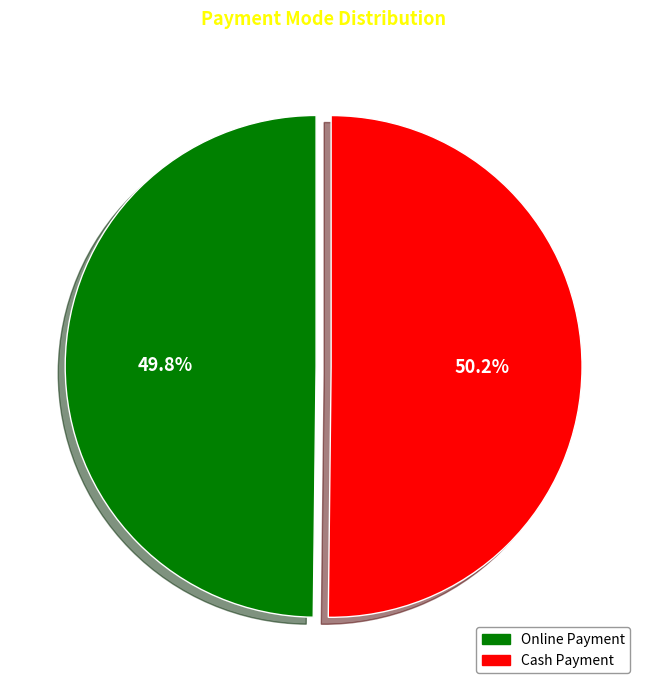

Is there a majority slice in this chart?

Yes